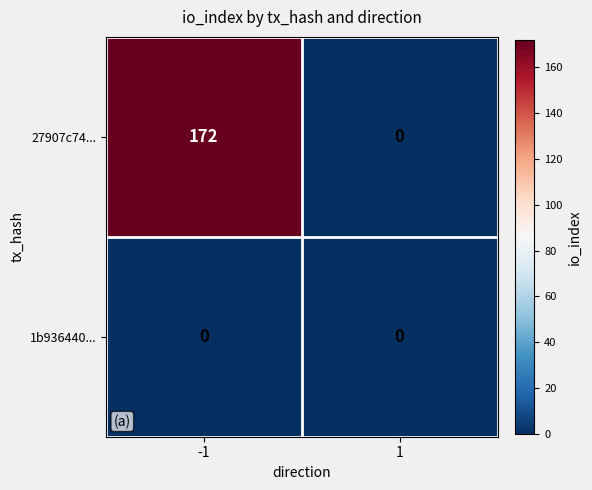

Which series changed the most between -1 and 1?

27907c74...